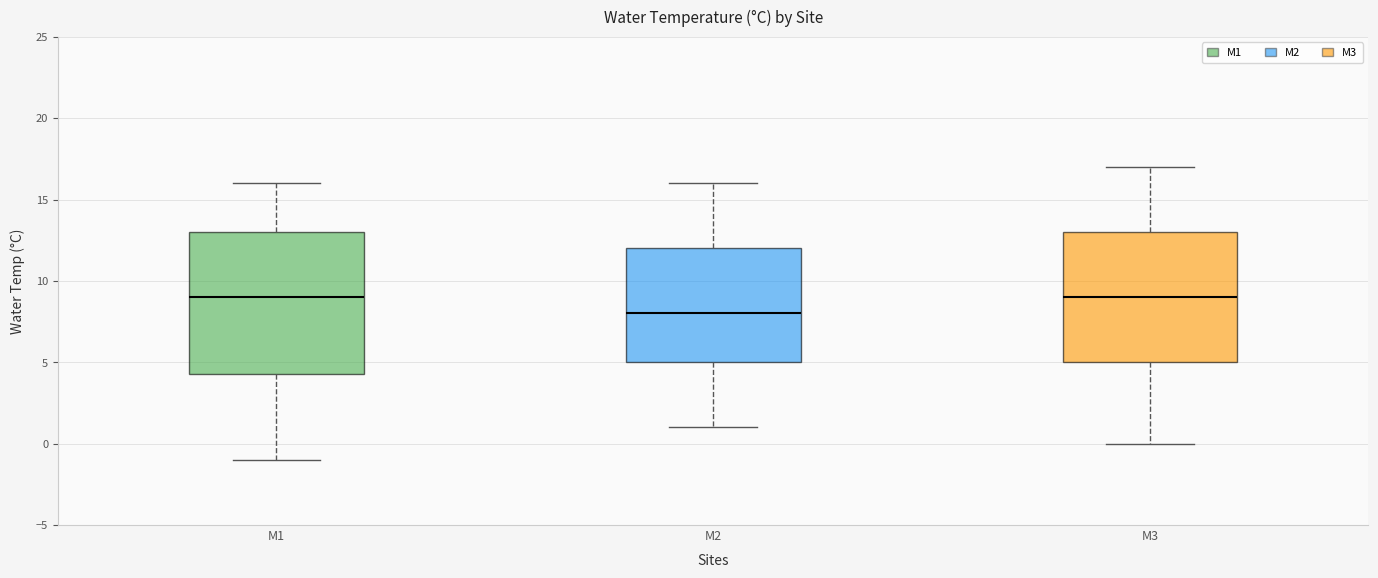

Where is the lower edge of the box for M2 on the y-axis? The values are not printed on the chart, so give them approximately, as read against the axis.

5.0